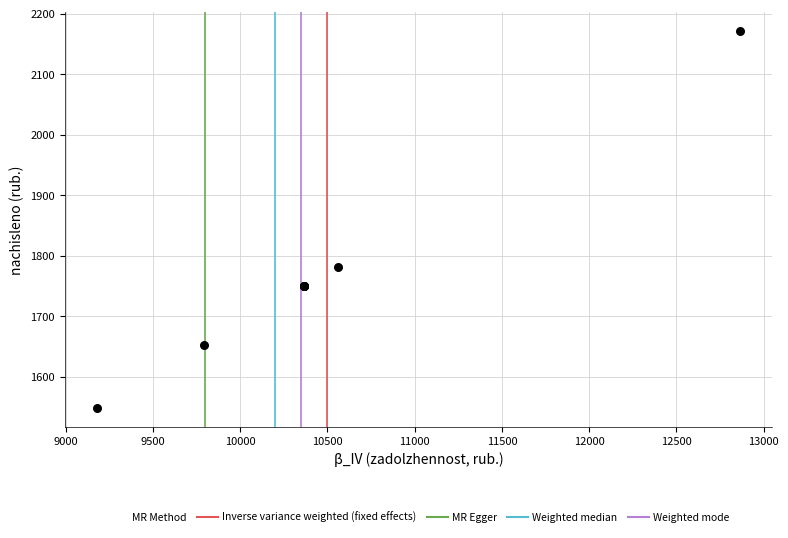

What Y value in the scatter plot is closest to 1859?

1782.0